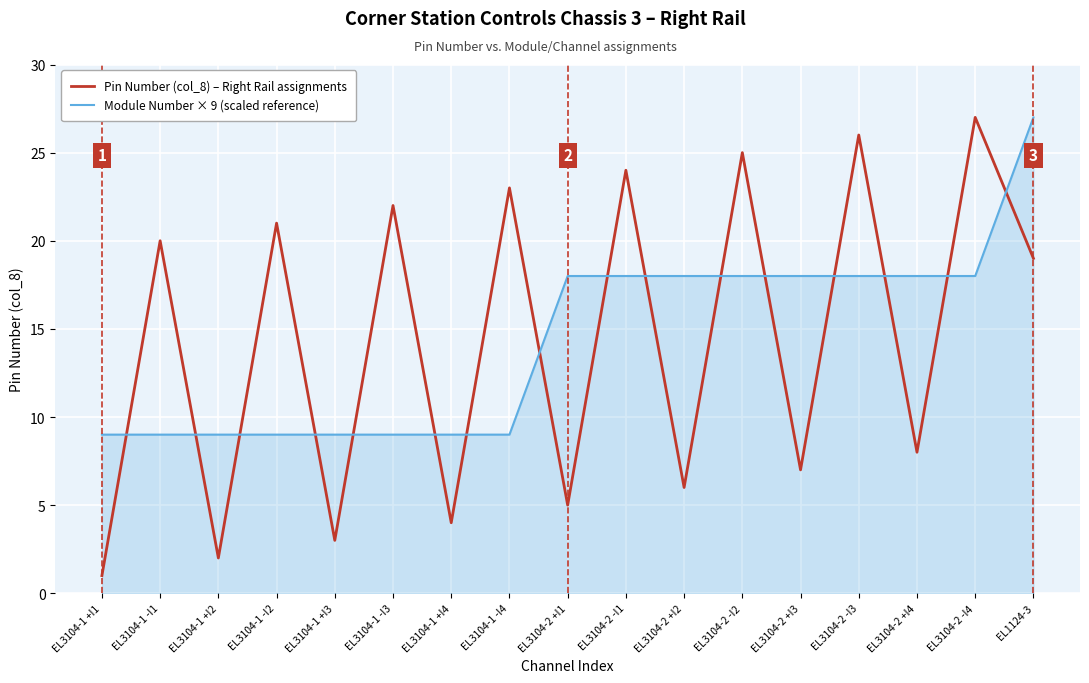

What position from the right is EL3104-1 +I1?

17